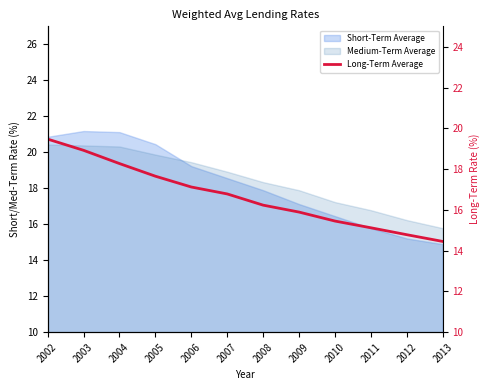

List the labels in order of value, largest first.

2002, 2003, 2004, 2005, 2006, 2007, 2008, 2009, 2010, 2011, 2012, 2013